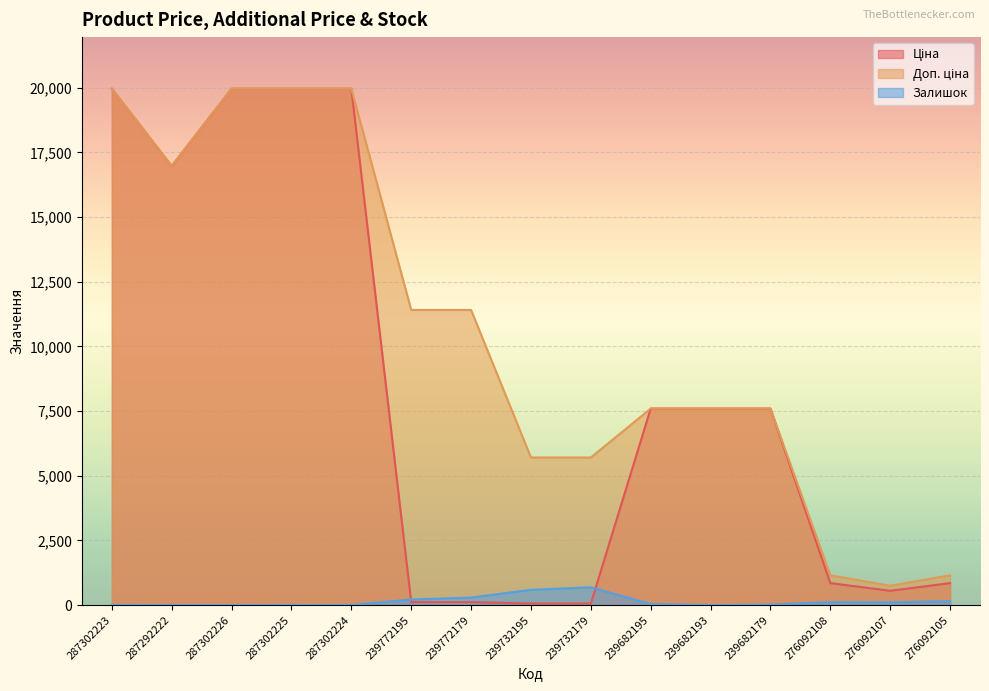

How many data points in Доп. ціна are above 7596?

10